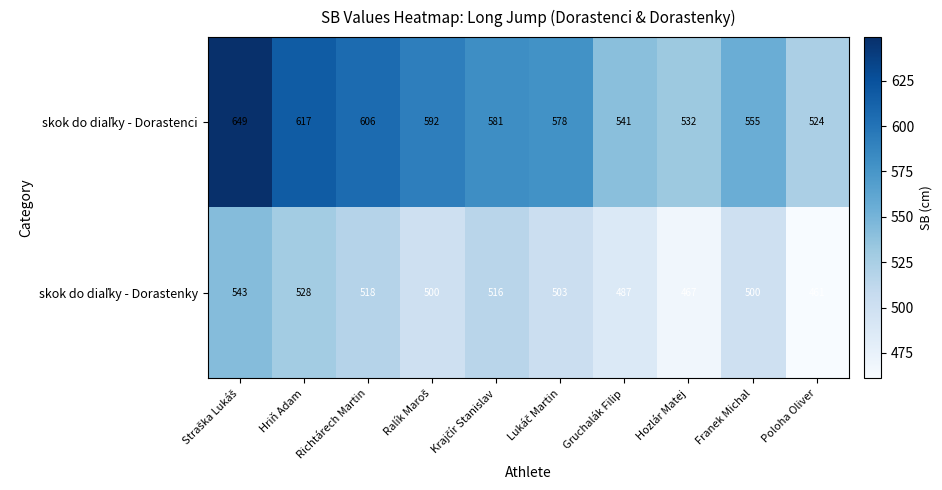

What is the minimum value shown in the chart?

461